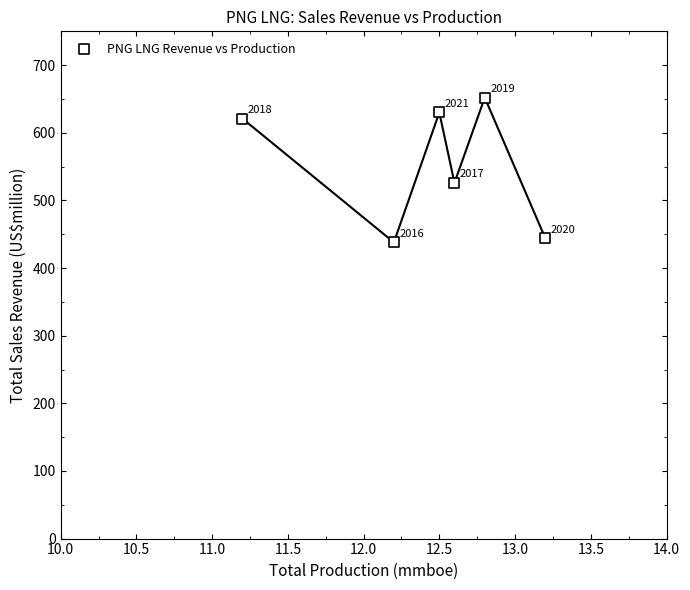

What is the range of Y values (max minus min)?

214